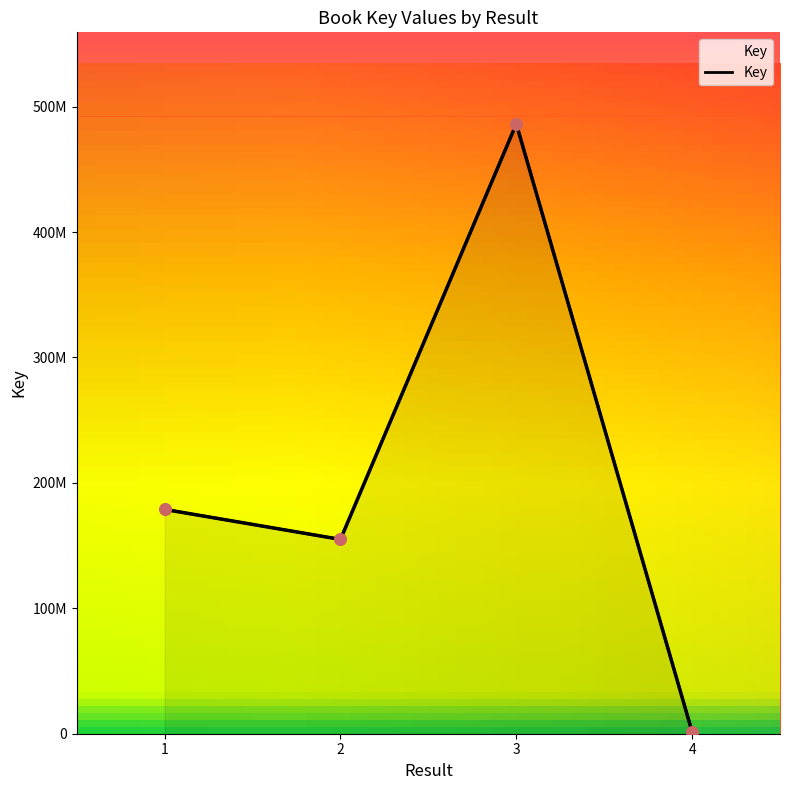

Between 1 and 4, which is larger?

1